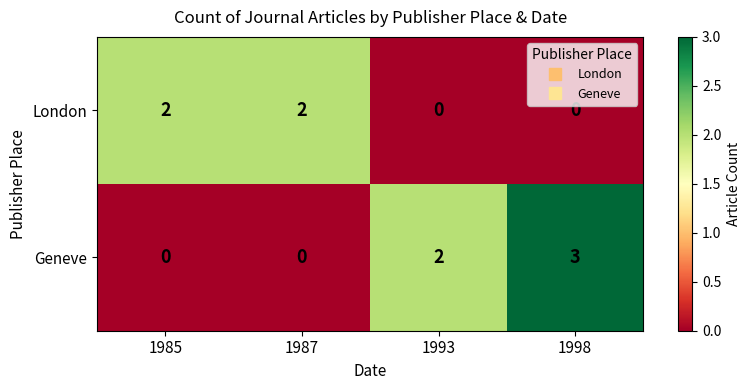

What is the difference between the highest and lowest values at 1987?

2